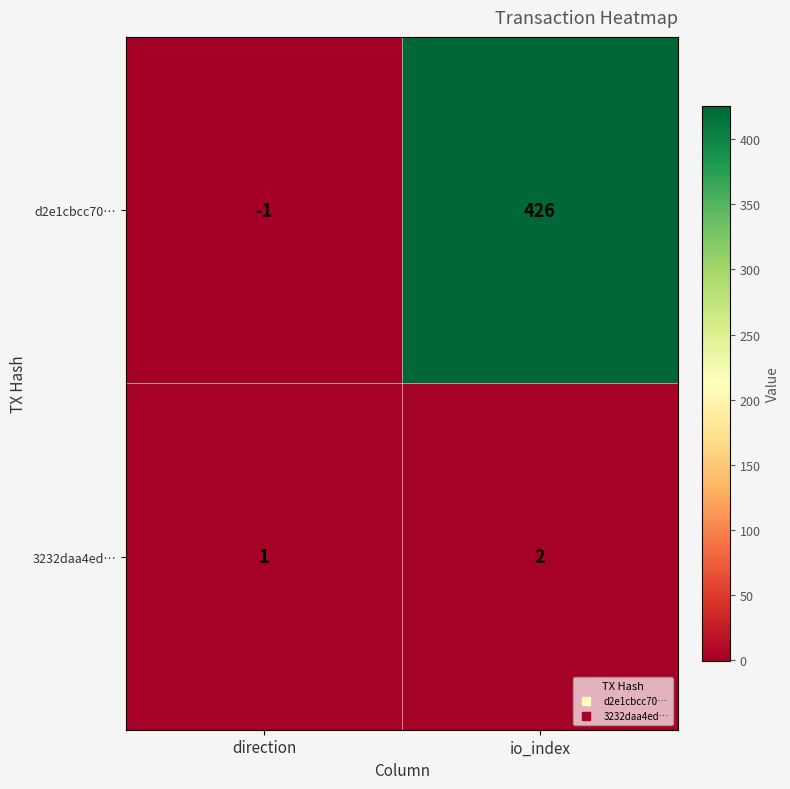

Which category has the lowest value in the d2e1cbcc70… series?

direction